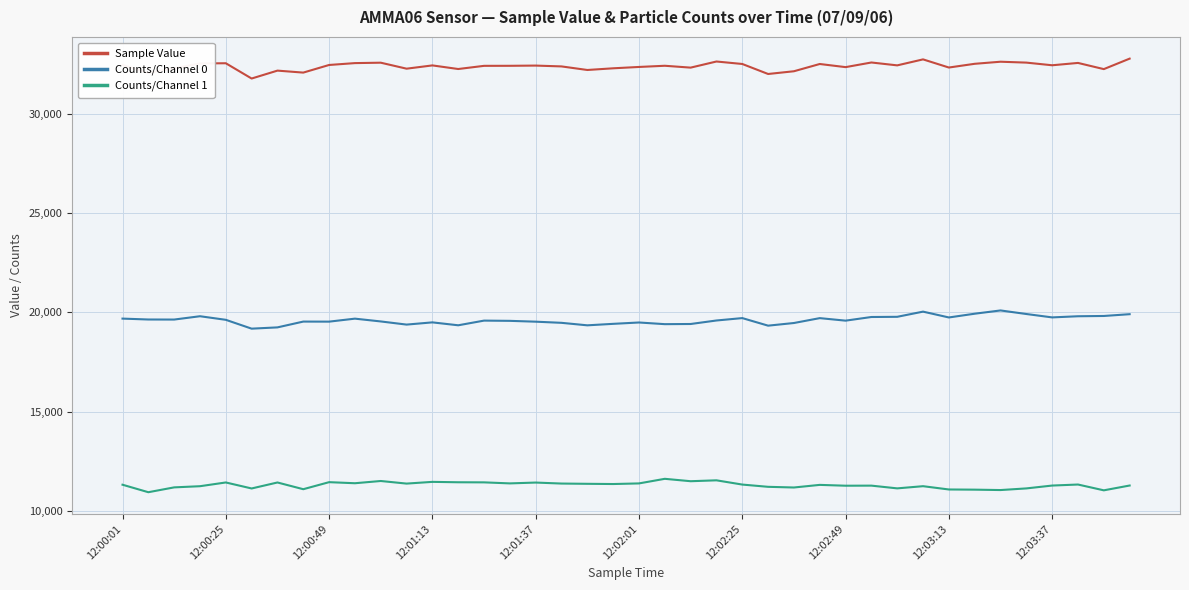

True or false: Counts/Channel 1 and Counts/Channel 0 intersect in this chart.

False